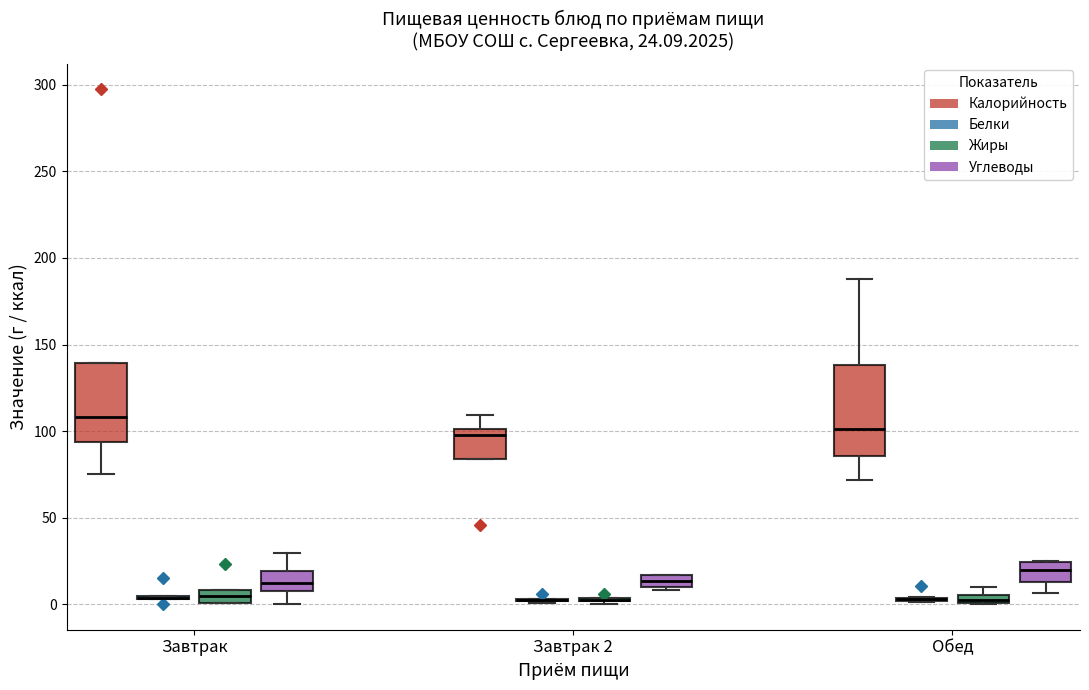

Comparing the boxes themselves (not the whiskers), which one is the tallest?

Обед (Калорийность)